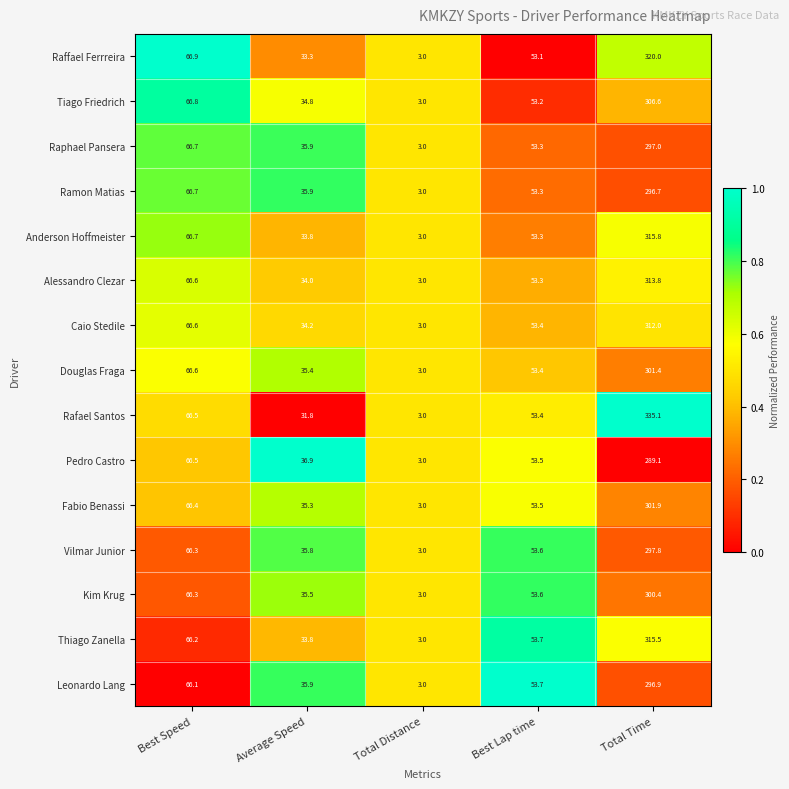

Is the value of Ramon Matias at Average Speed greater than the value of Alessandro Clezar at Best Lap time?

No